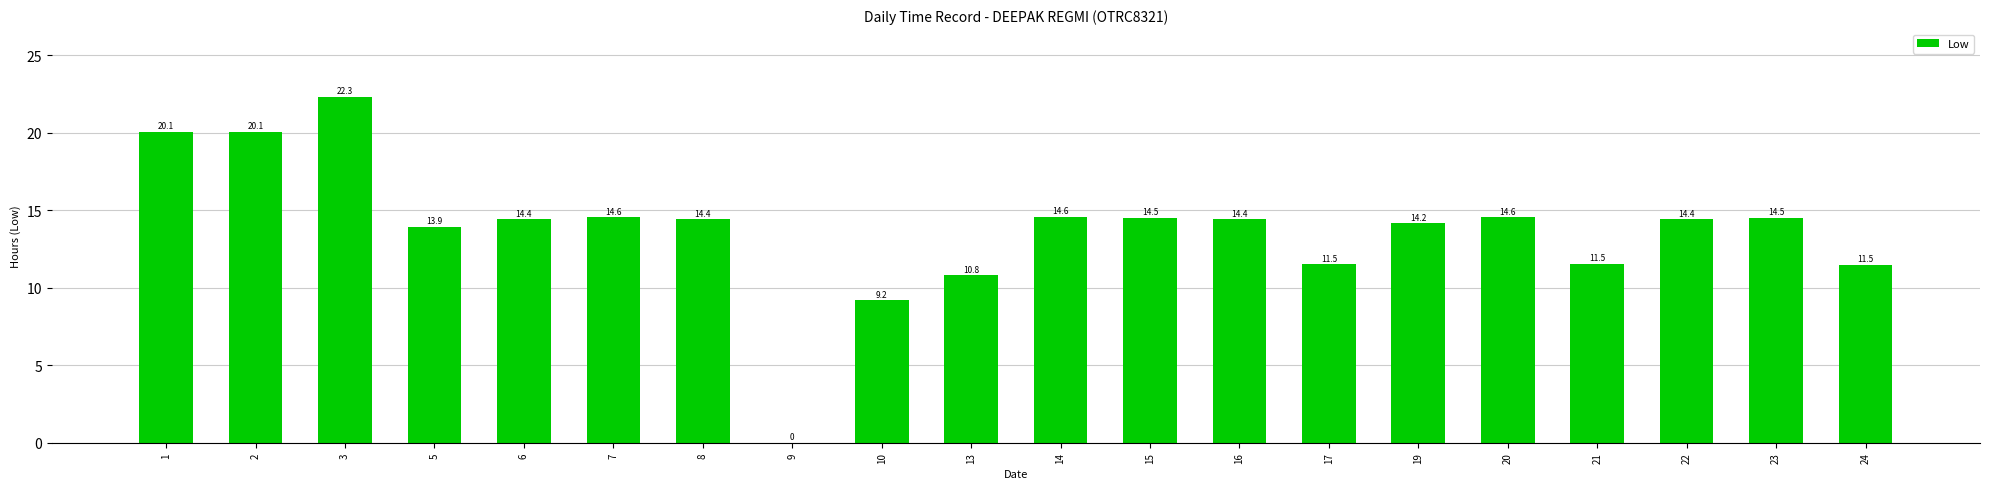

Between 13 and 21, which is larger?

21